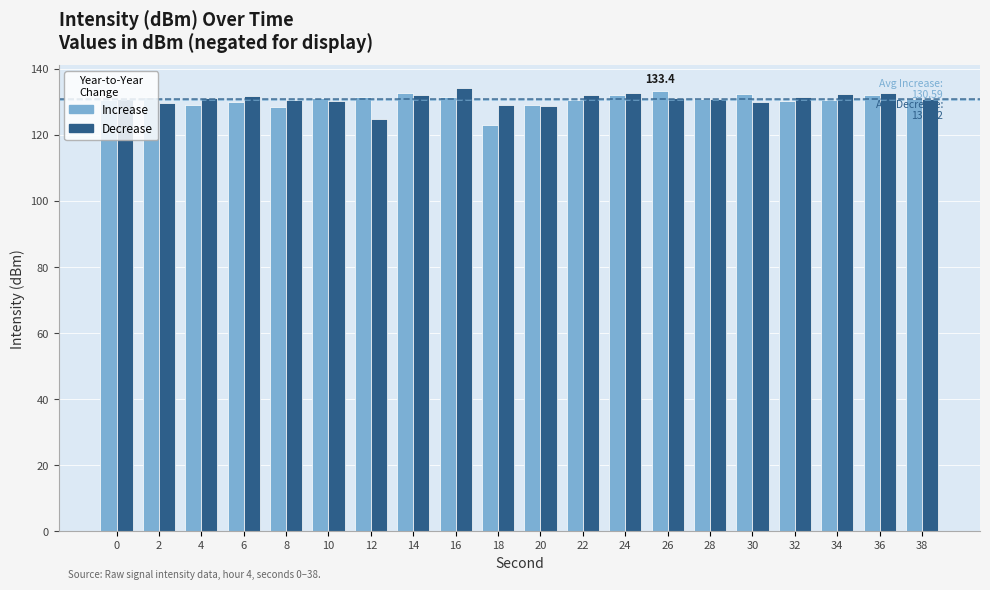

Is the value of Decrease at 16 greater than the value of Increase at 2?

Yes